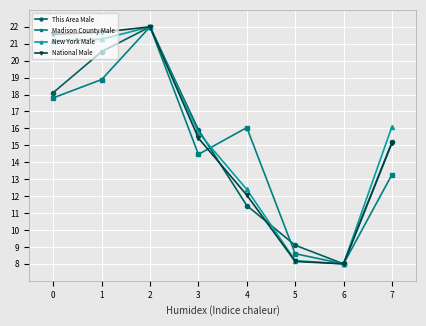

Which label corresponds to the smallest value in the chart?

6